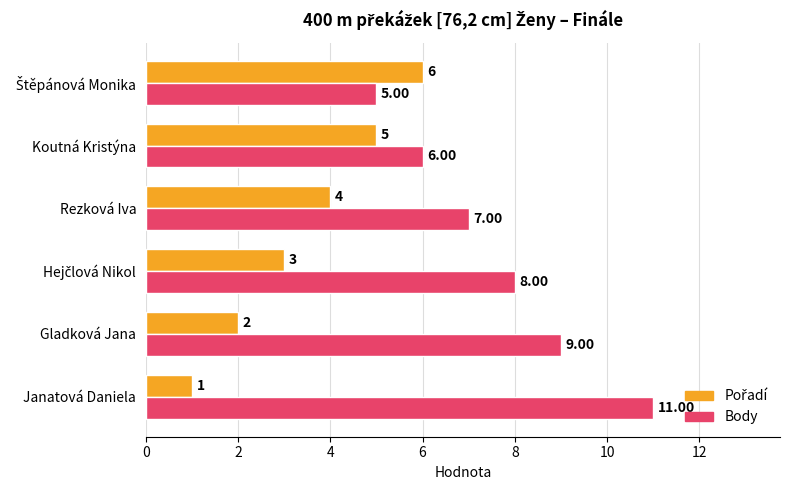

Which series has the largest range (max minus min)?

Body